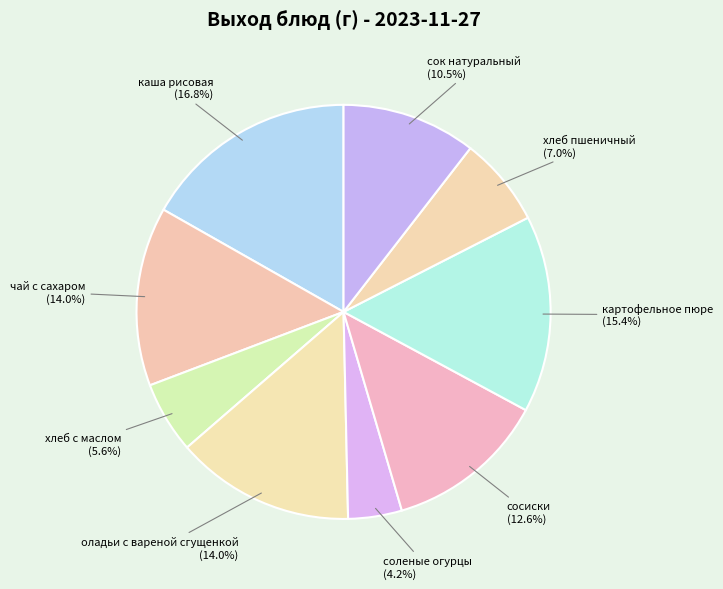

Which has a higher value, хлеб пшеничный or соленые огурцы?

хлеб пшеничный